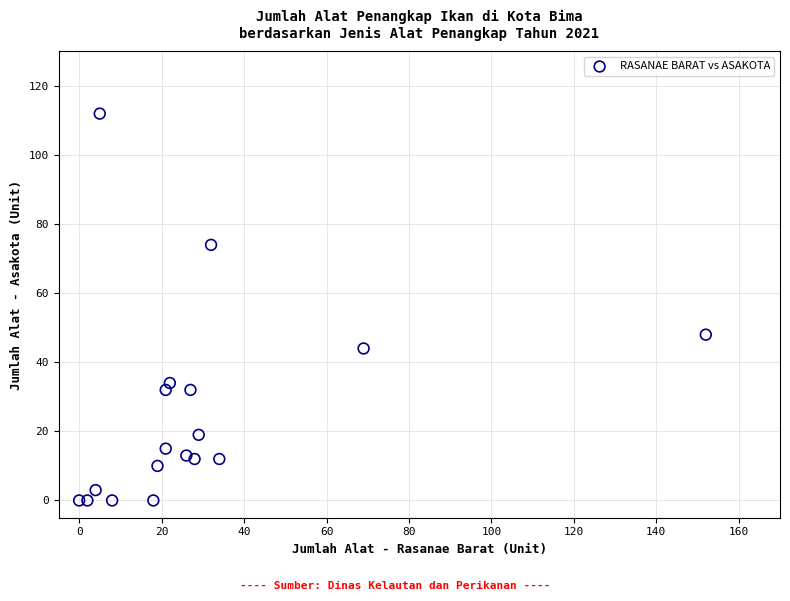

What is the range of Y values (max minus min)?

112